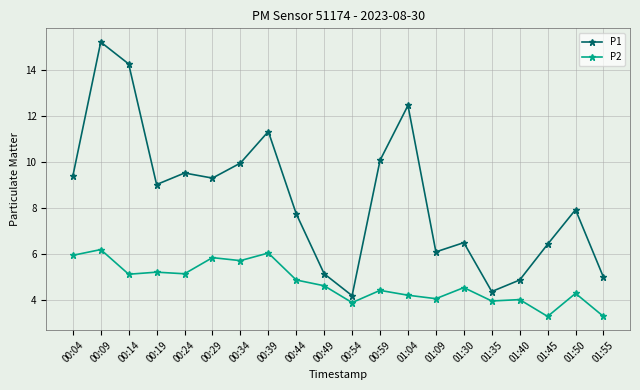

True or false: P1 and P2 intersect in this chart.

False